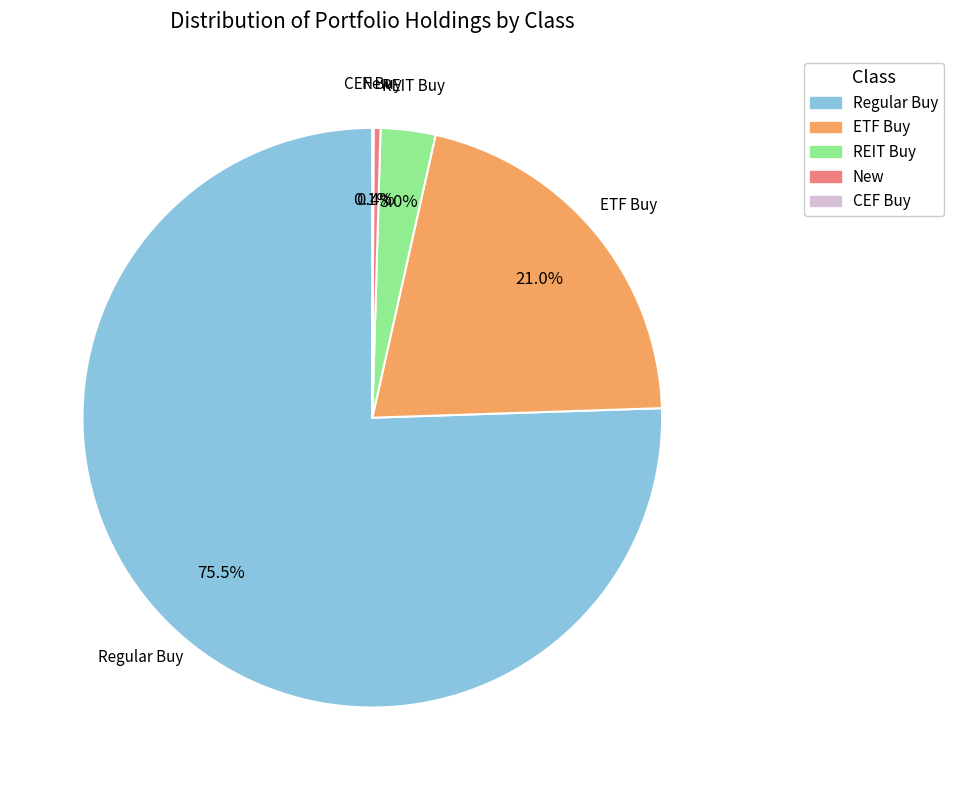

Is there any slice that represents more than half of the pie?

Yes